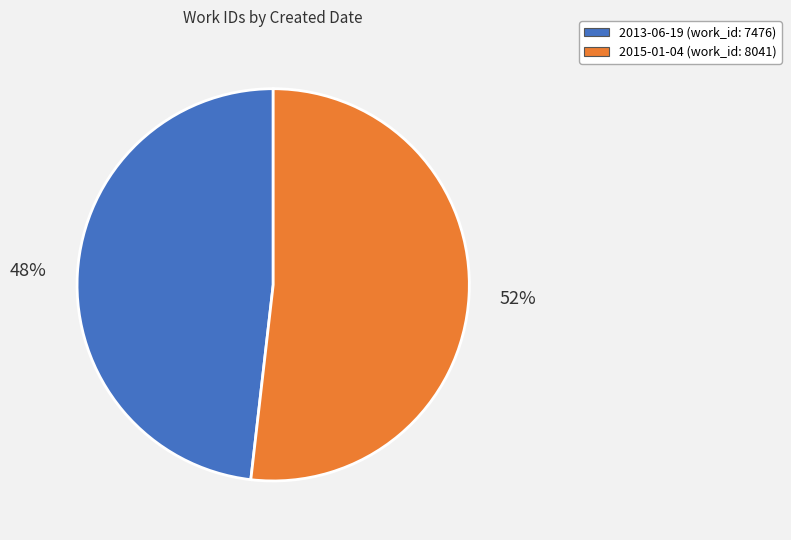

To the nearest percent, what portion does 2015-01-04 represent?

52%